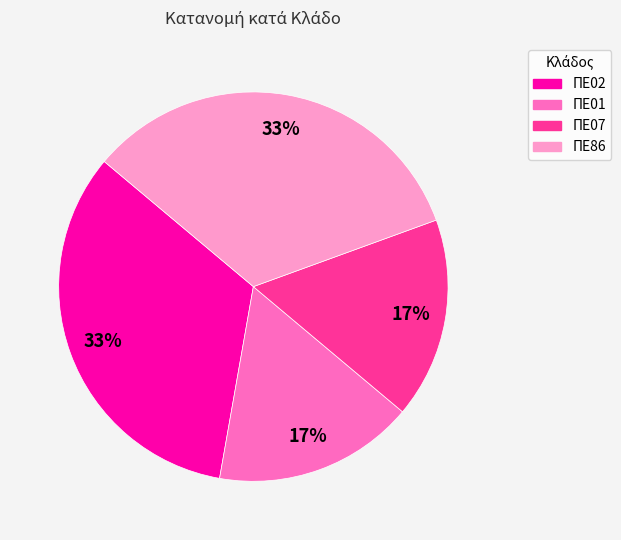

Which has a higher value, ΠΕ07 or ΠΕ02?

ΠΕ02